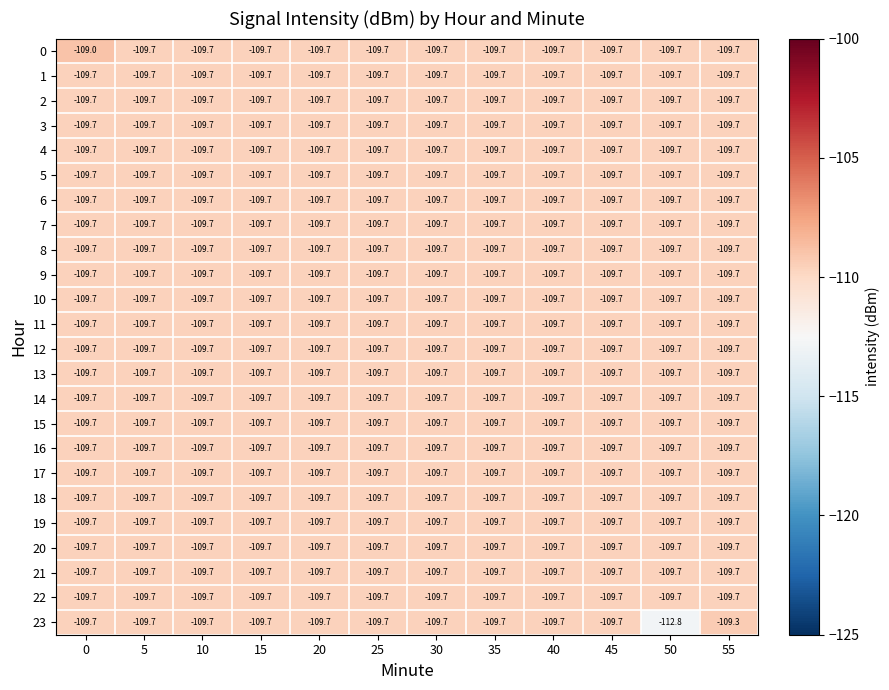

Count the number of categories in the chart.

12